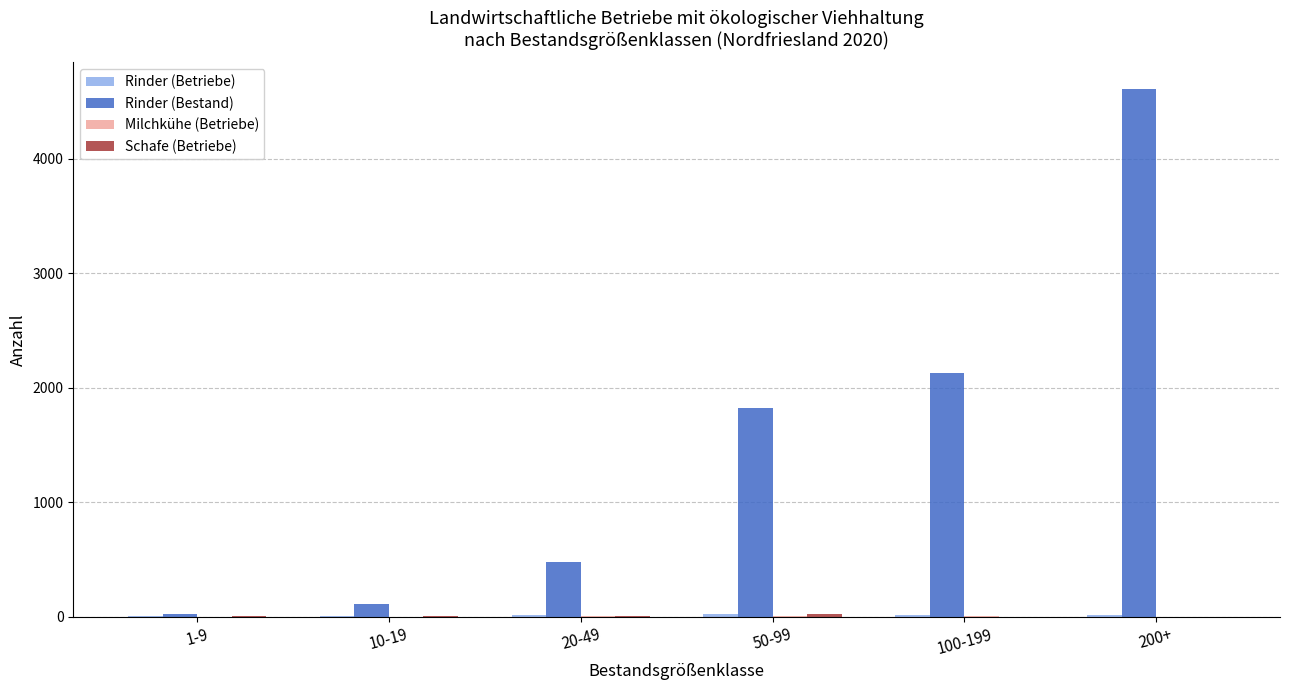

The value of Rinder (Bestand) at 50-99 is 3006. True or false?

False